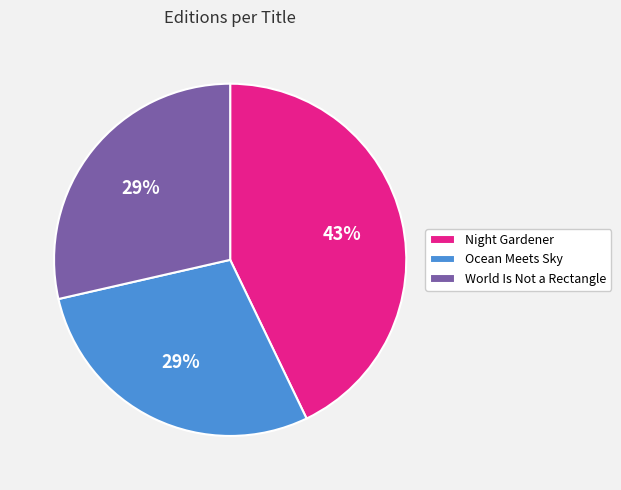

Between Night Gardener and World Is Not a Rectangle, which is larger?

Night Gardener